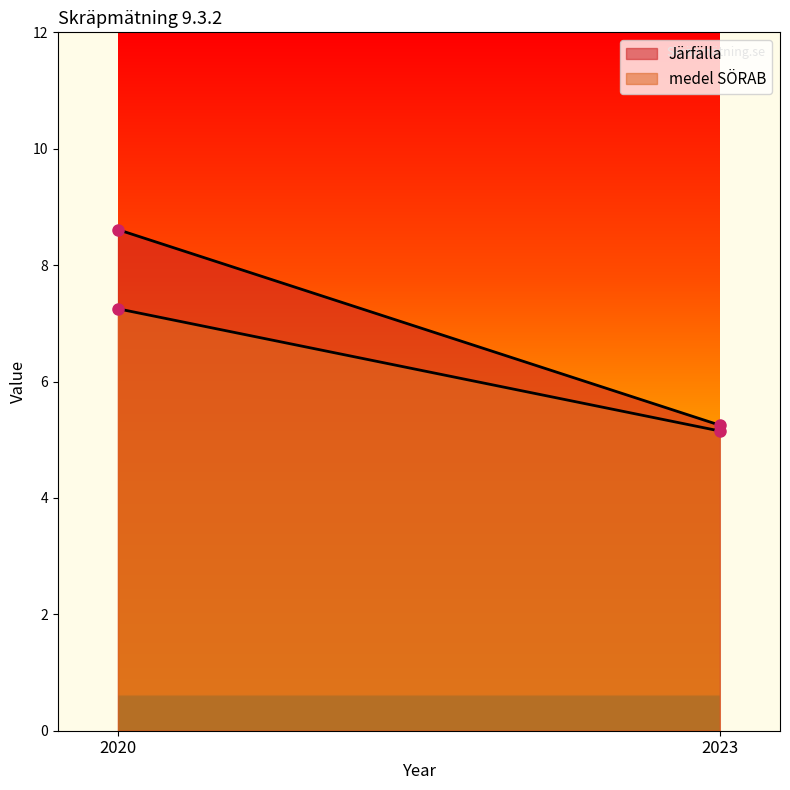

How many data points in medel SÖRAB are less than 7?

1